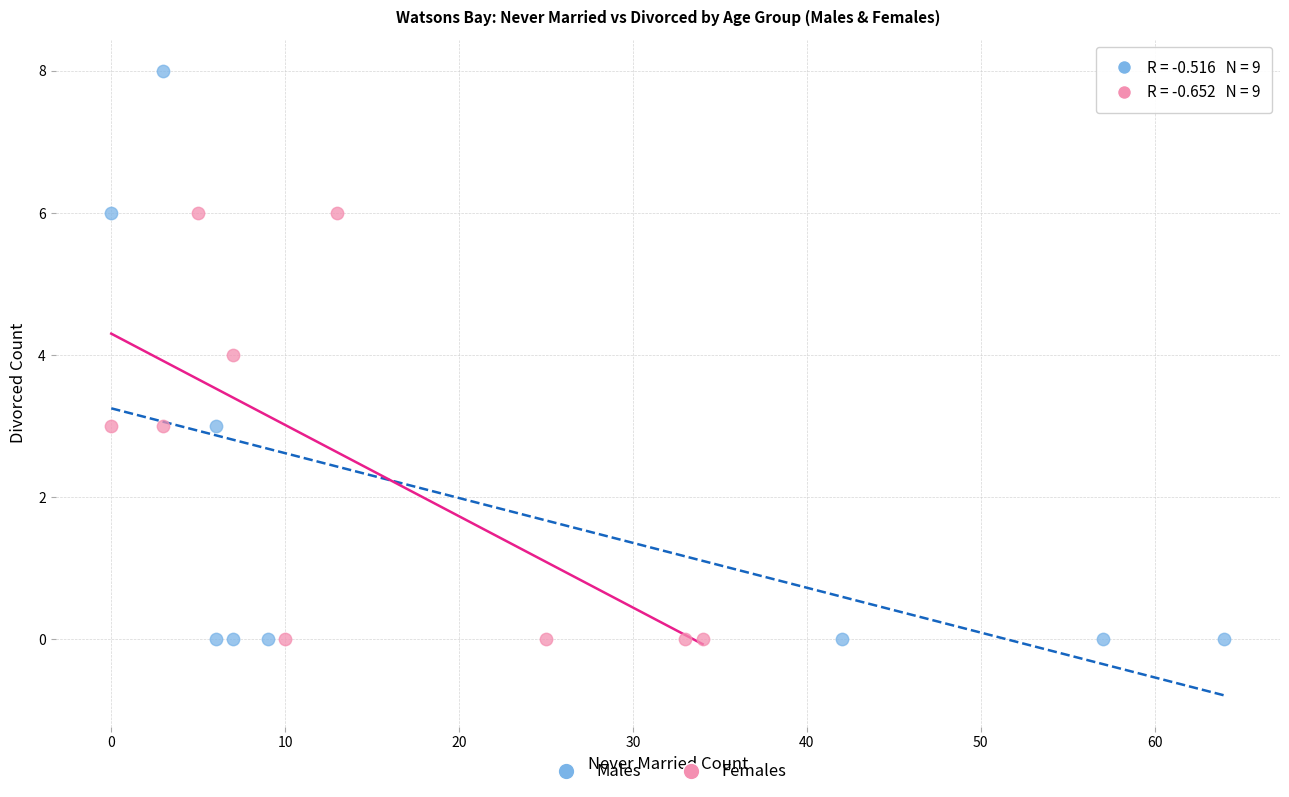

Which series reaches the maximum Y coordinate?

Males